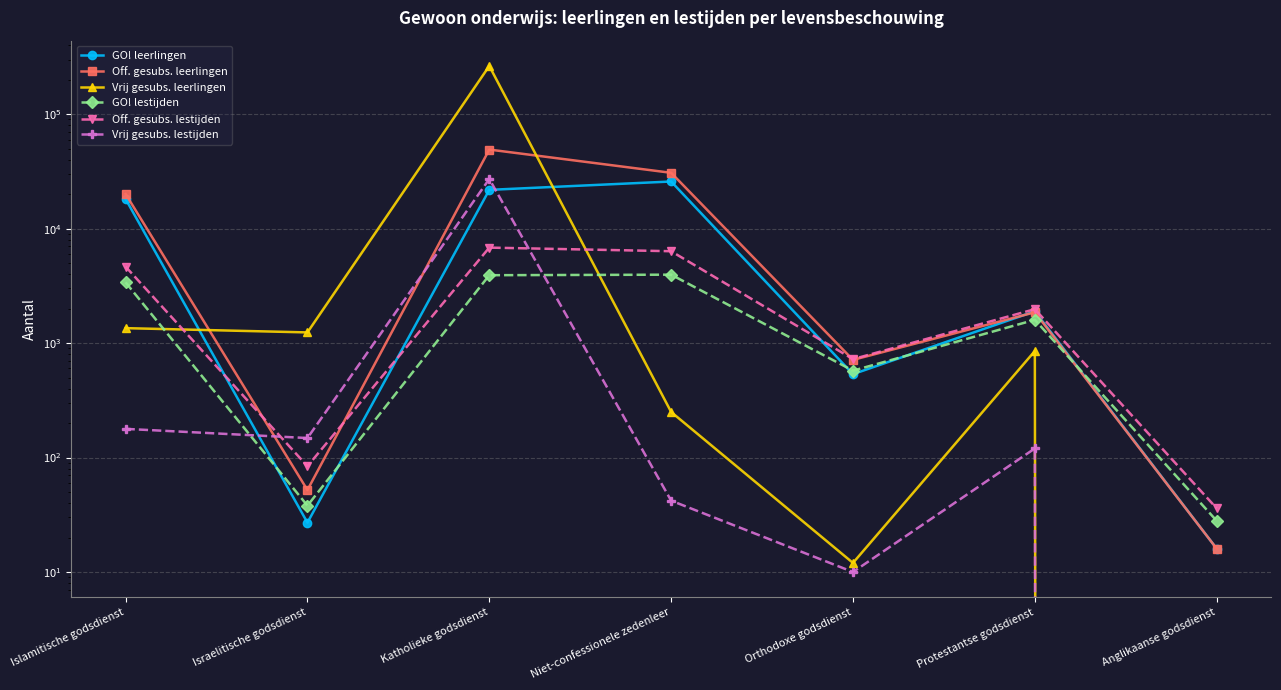

What are all the series names shown in the legend?

GO! leerlingen, Off. gesubs. leerlingen, Vrij gesubs. leerlingen, GO! lestijden, Off. gesubs. lestijden, Vrij gesubs. lestijden